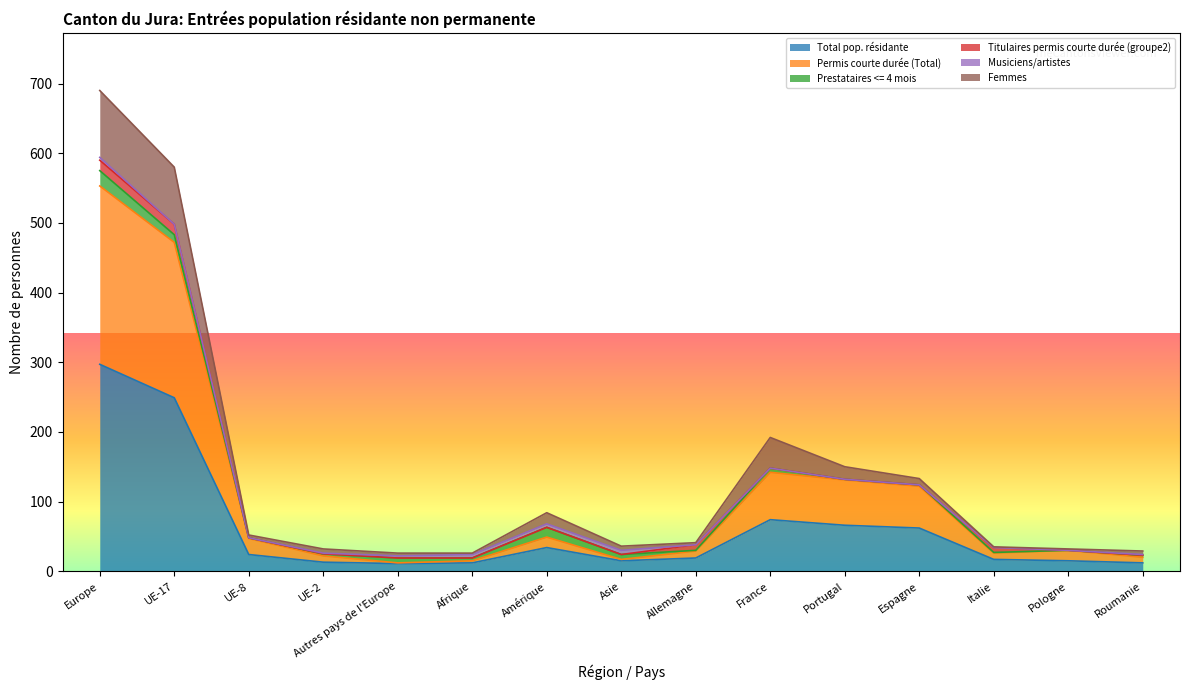

True or false: Total pop. résidante and Femmes cross at least once.

False